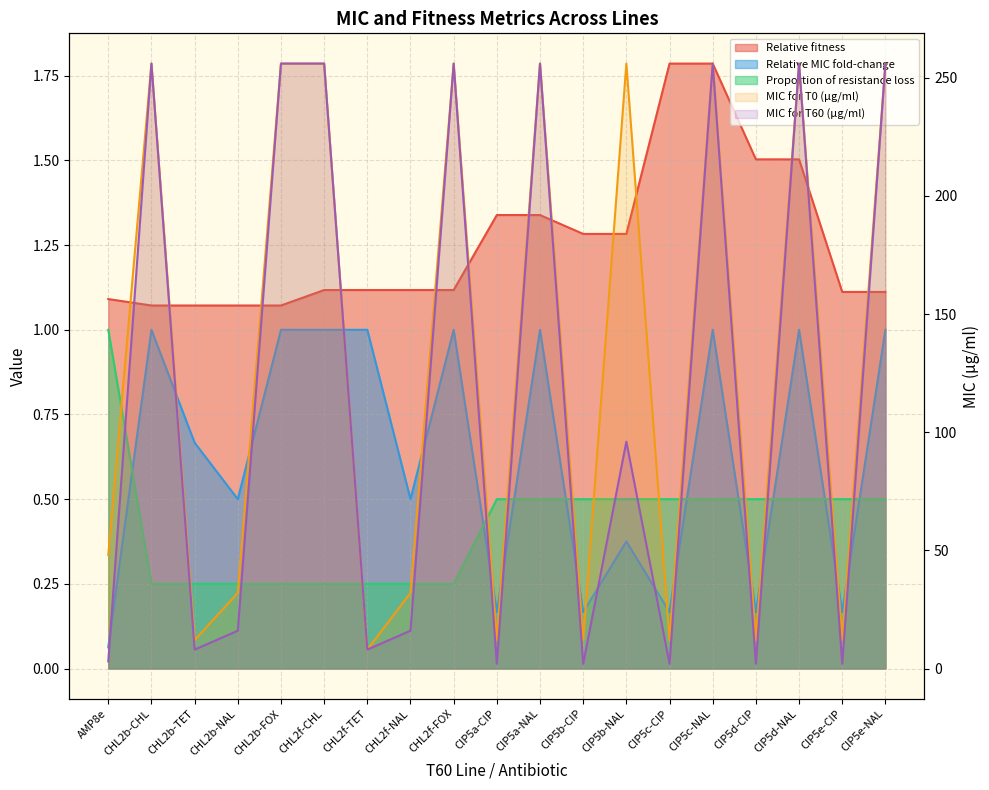

True or false: MIC for T60 (µg/ml) and MIC for T0 (µg/ml) intersect in this chart.

False